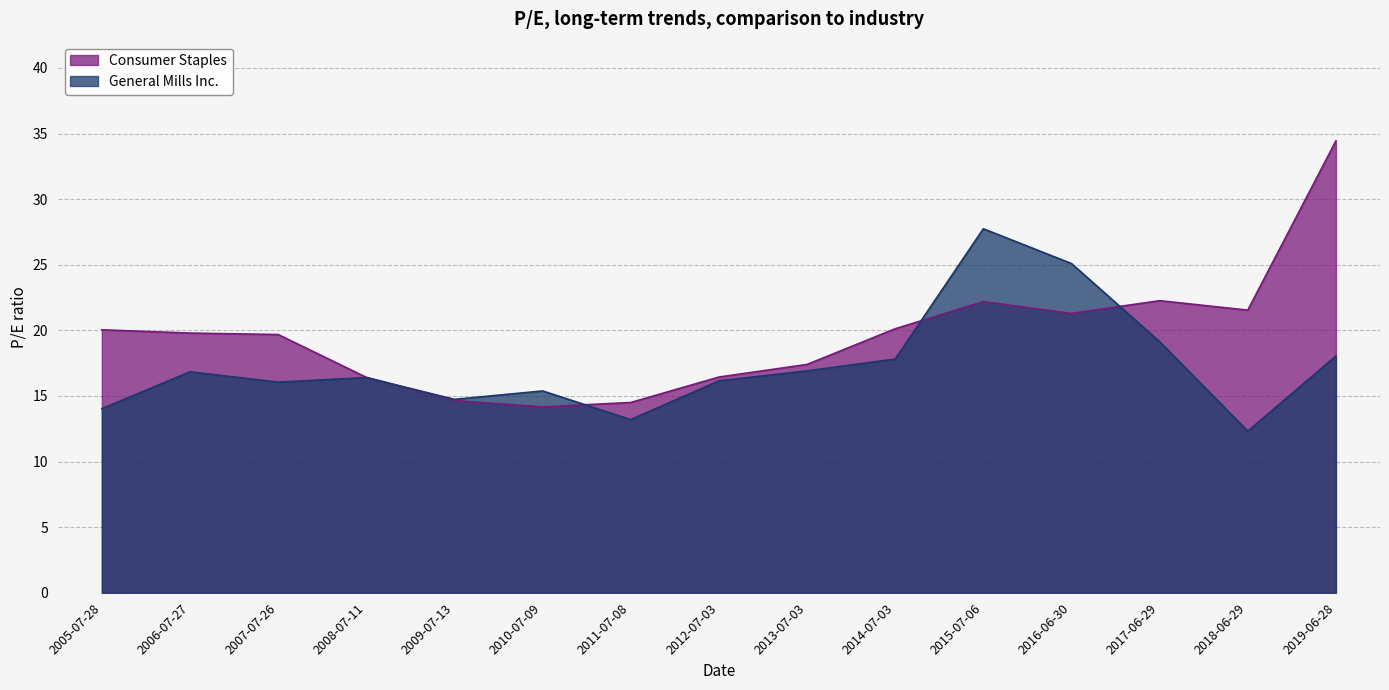

What is the total value across all series at 2016-06-30?

46.4